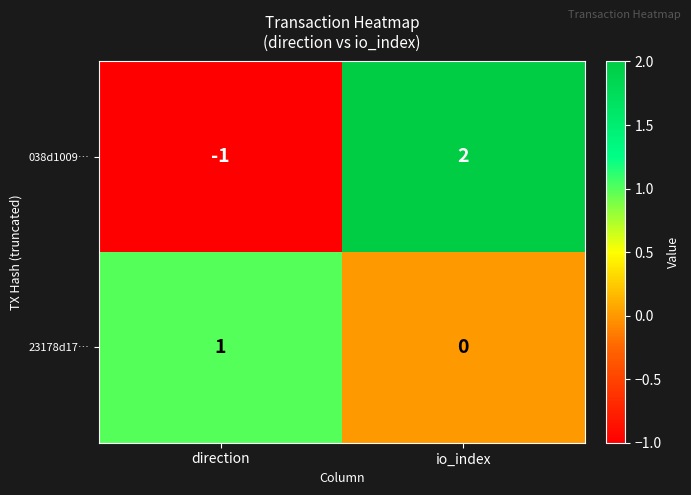

Is the value of 23178d17… at io_index greater than the value of 038d1009… at direction?

Yes